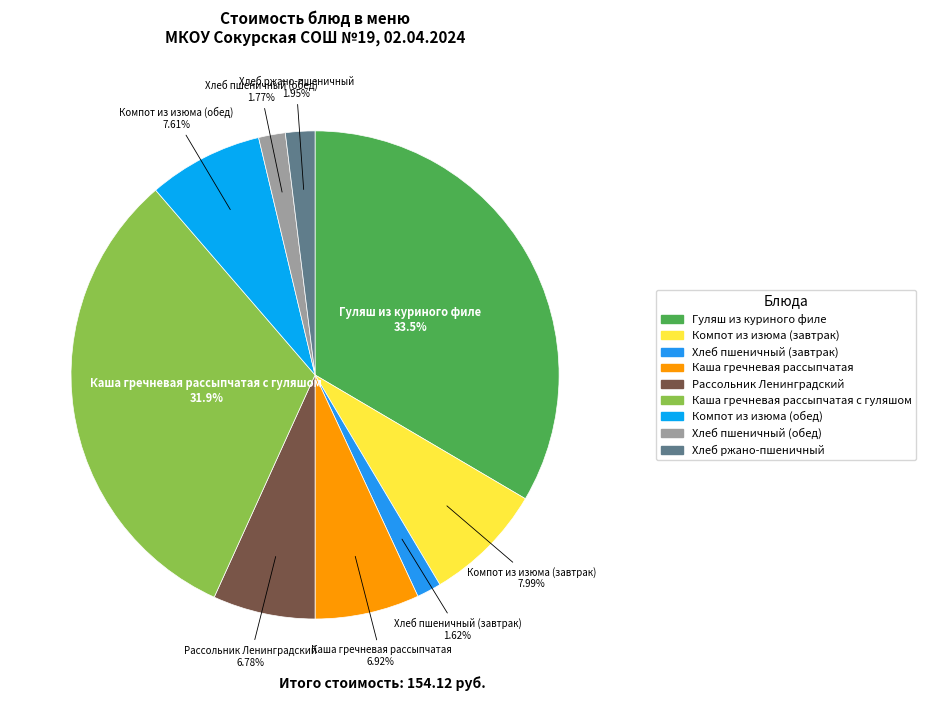

Count the number of slices in the pie.

9